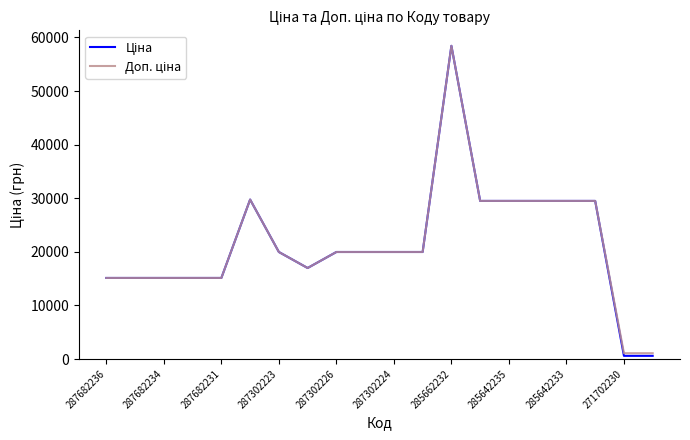

What is the value of the Ціна point at the 15th from the left?

29491.5